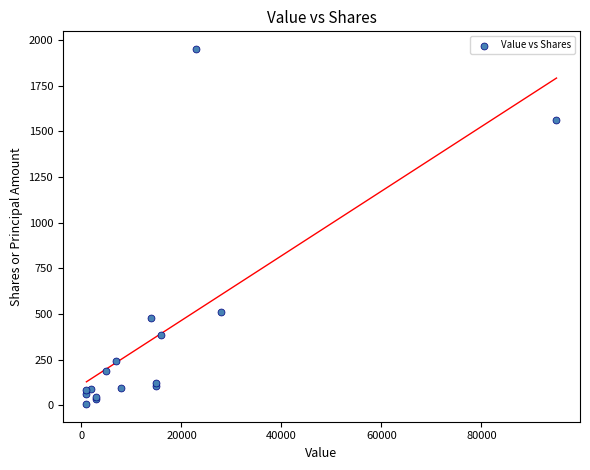

What Y value in the scatter plot is closest to 979?

512